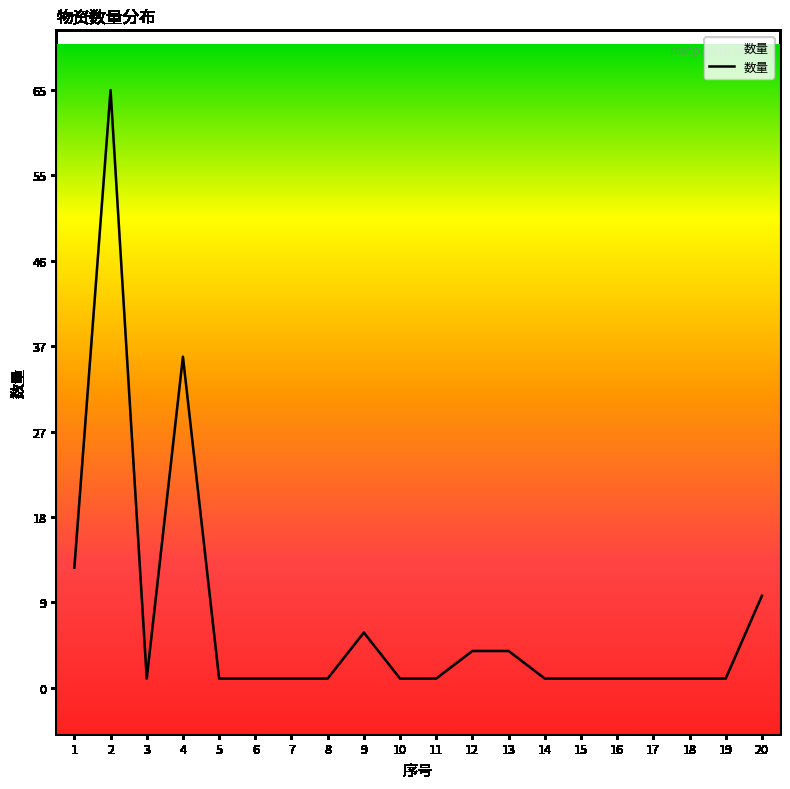

Reading left to right, extract all data points from this chart.

1=13.1	2=65.0	3=1.0	4=36.0	5=1.0	6=1.0	7=1.0	8=1.0	9=6.0	10=1.0	11=1.0	12=4.0	13=4.0	14=1.0	15=1.0	16=1.0	17=1.0	18=1.0	19=1.0	20=10.0